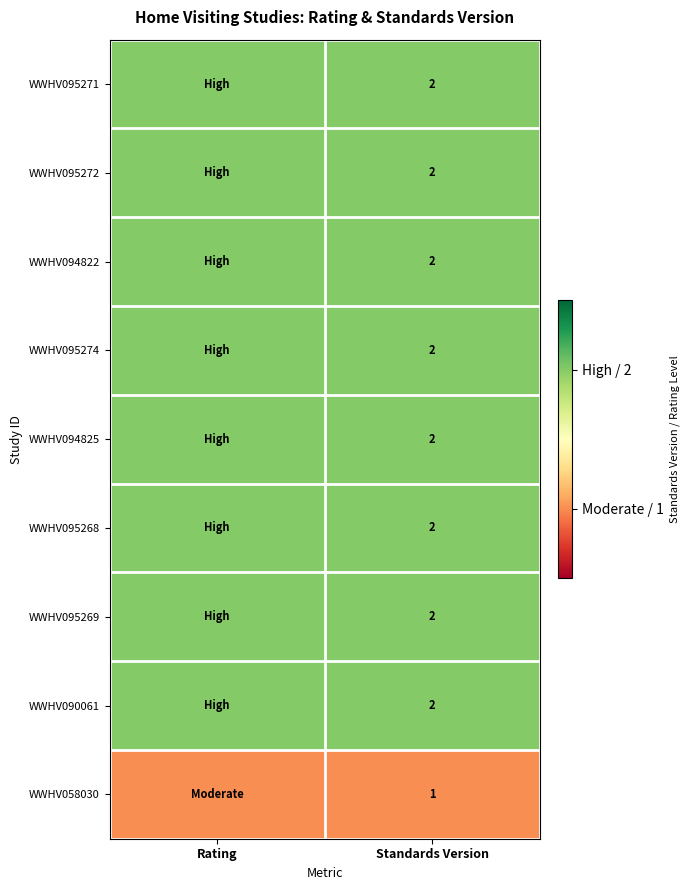

At which category is the sum across all series the highest?

Rating